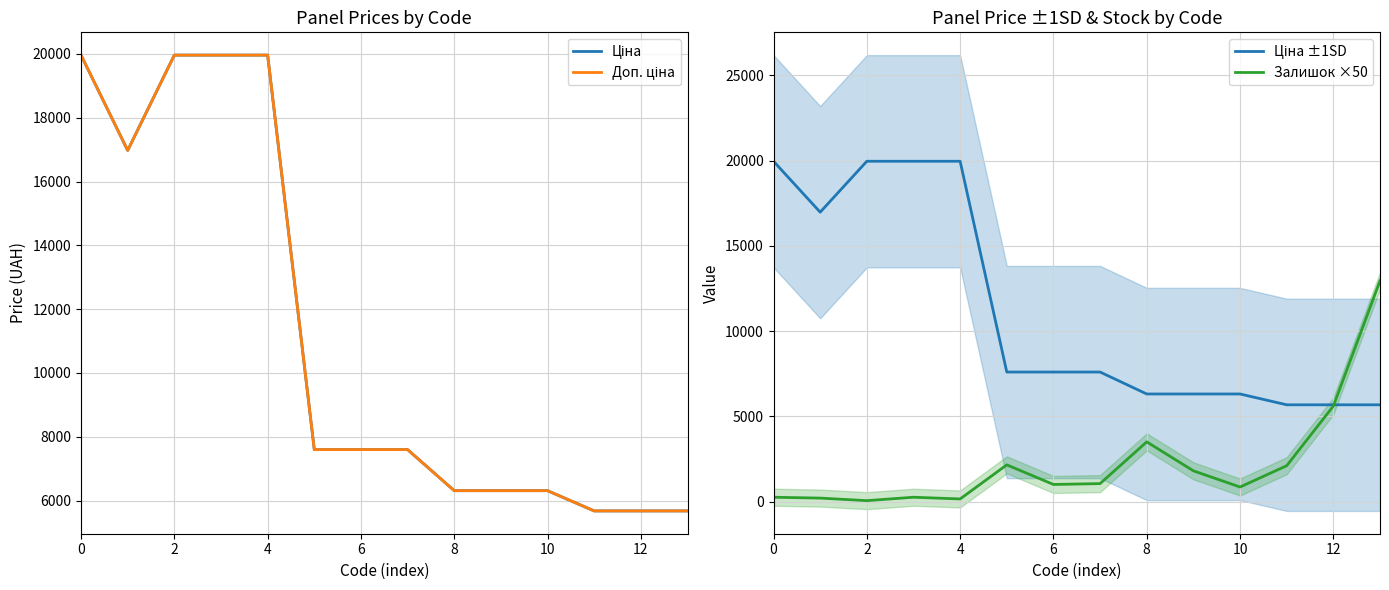

Which category has the lowest value in the Ціна ±1SD series?

11